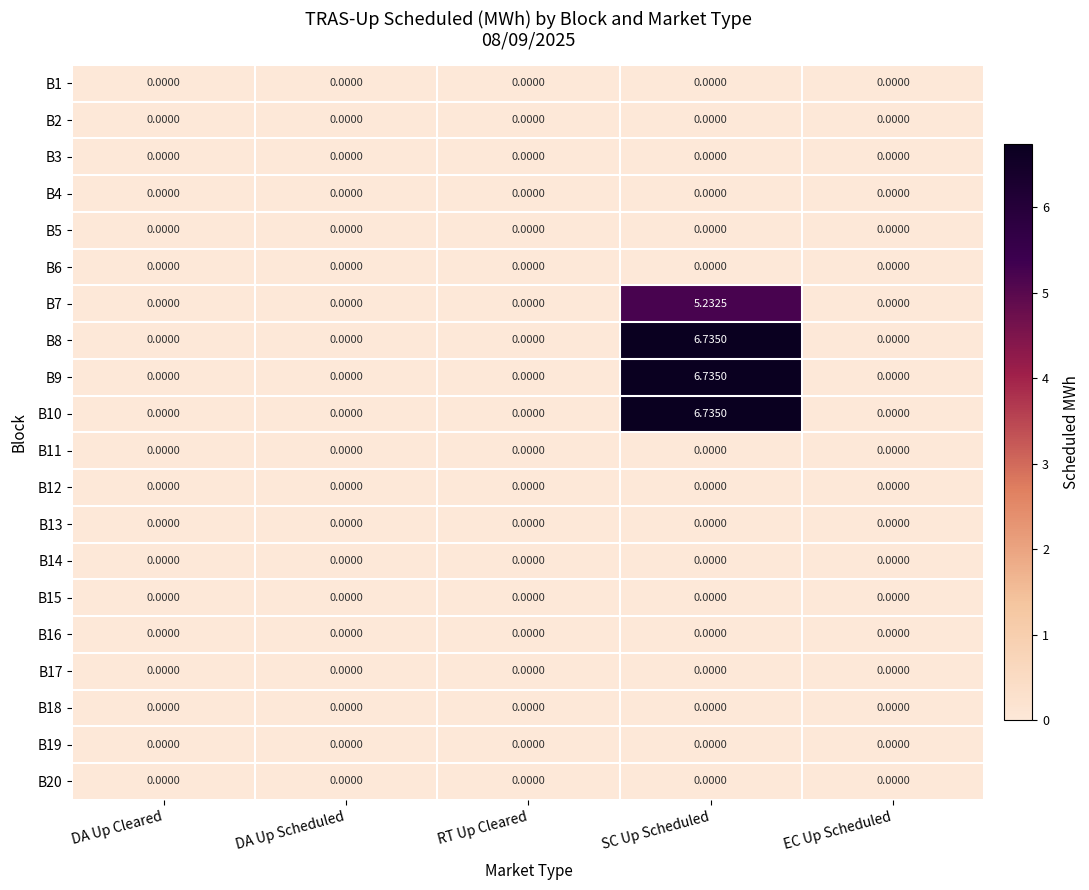

Count the number of data series in this chart.

20